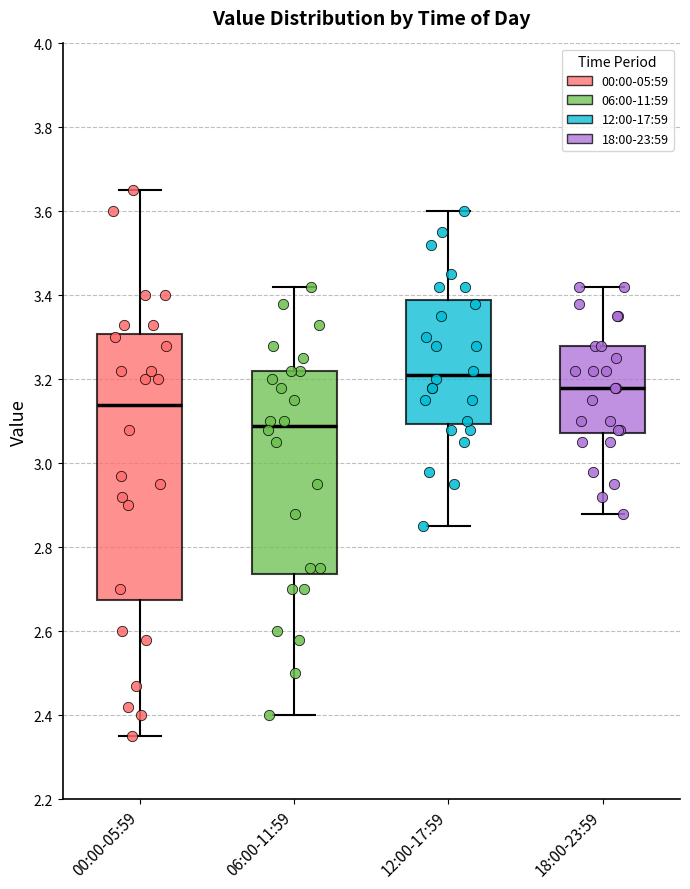

Which box's median line is the highest?

12:00-17:59